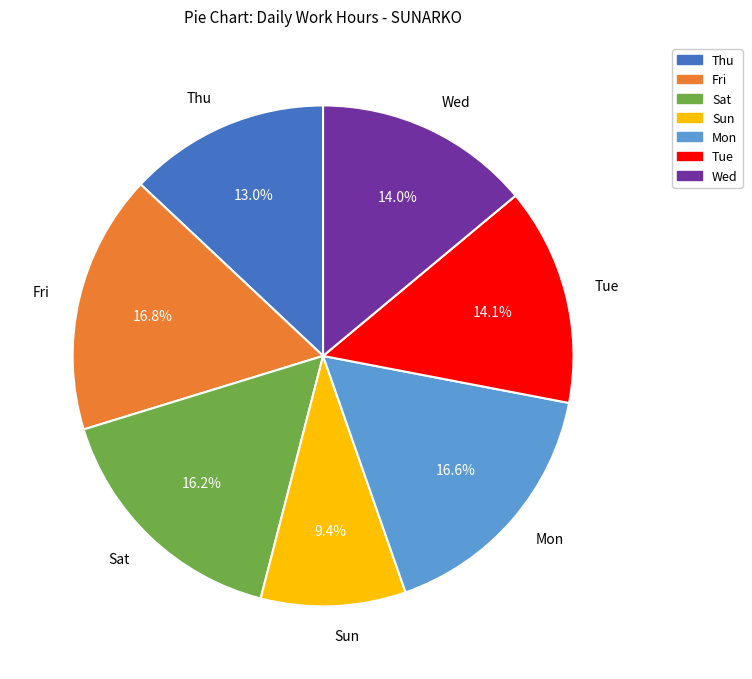

Between Thu and Tue, which is larger?

Tue